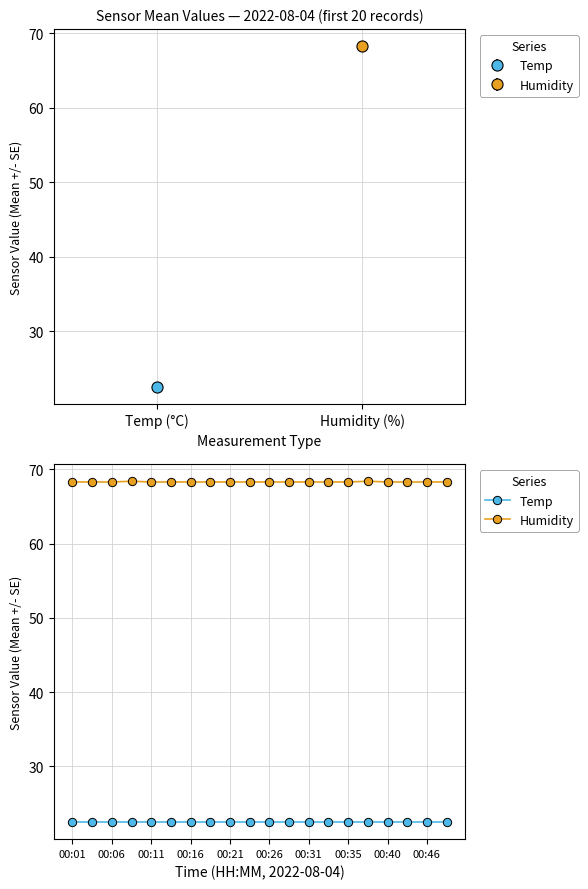

What is the value of the Temp point at the 17th from the left?

22.5